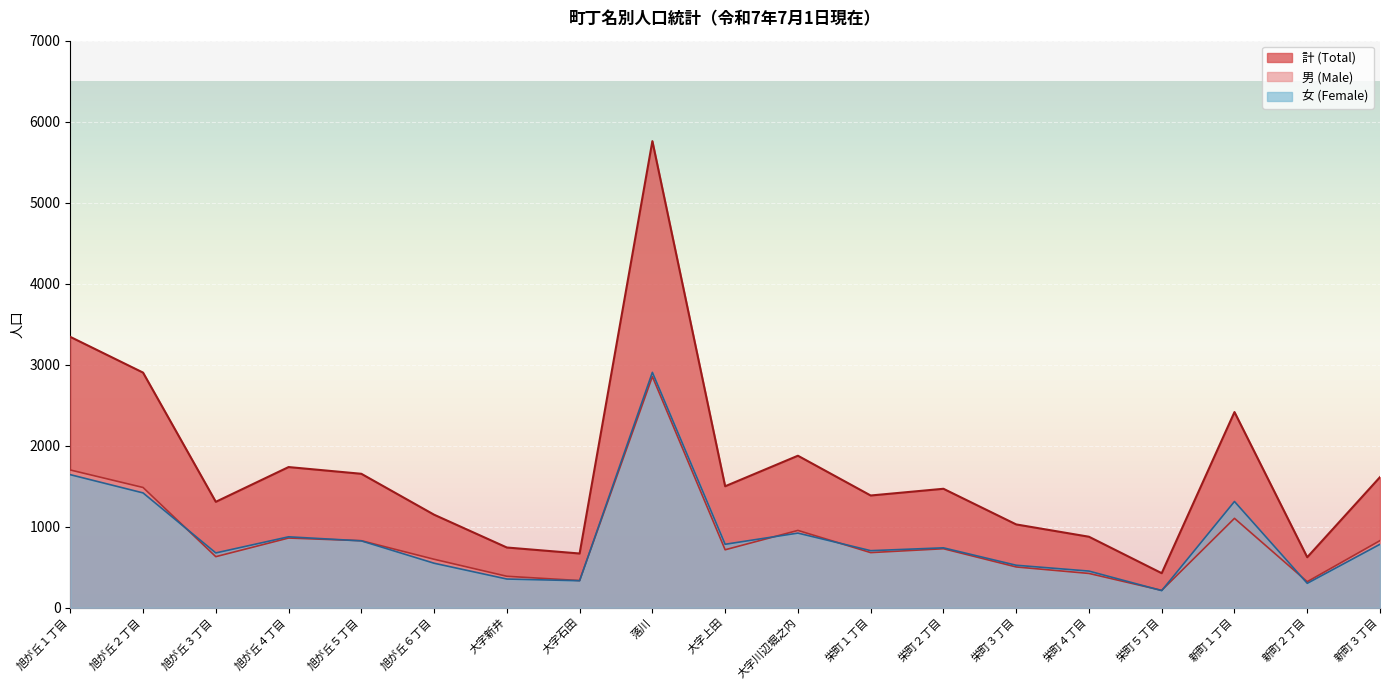

Between 旭が丘５丁目 and 旭が丘１丁目, which is larger?

旭が丘１丁目